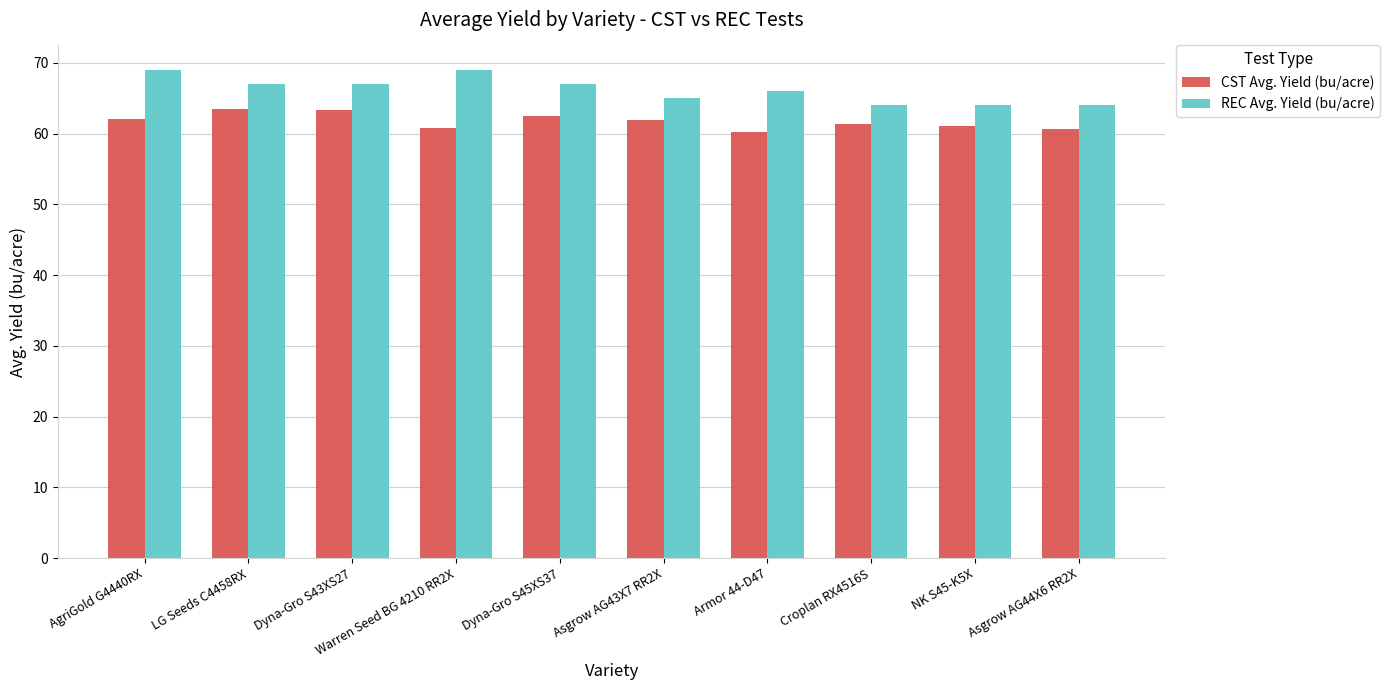

What is the label of the 10th bar from the right?

AgriGold G4440RX